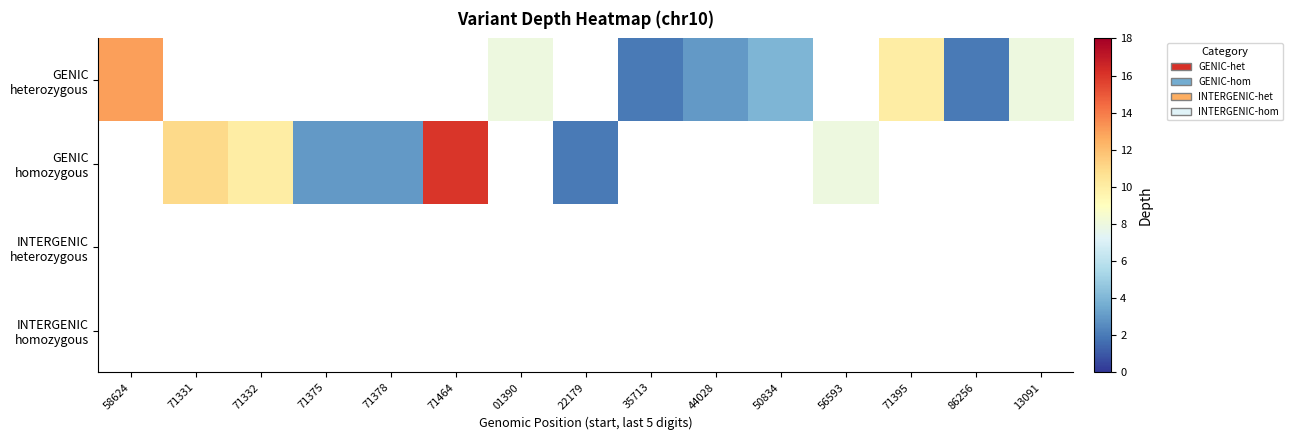

The value of GENIC homozygous at 71375 is 3.0. True or false?

True